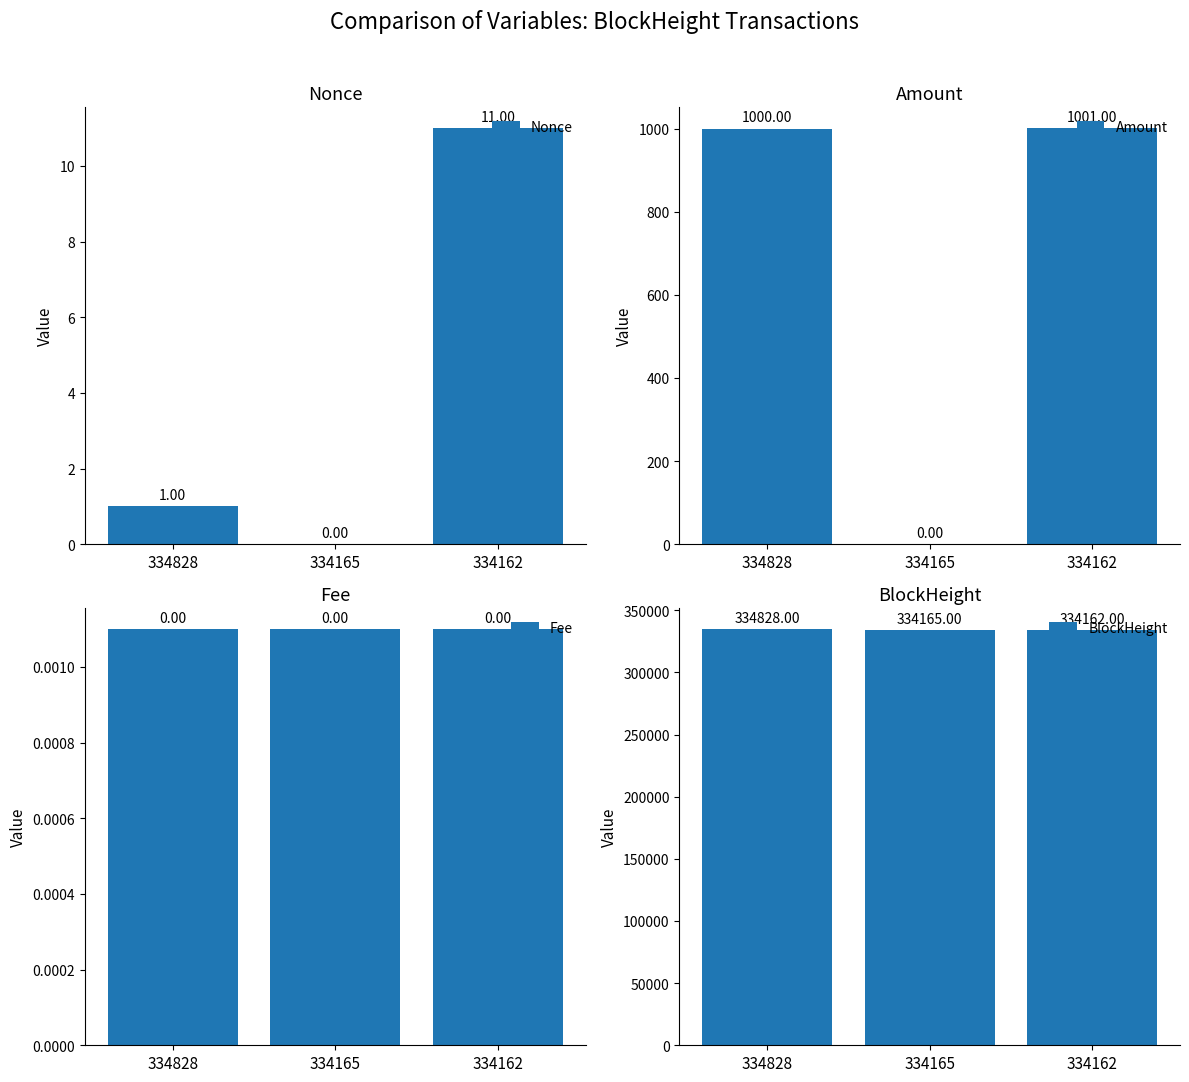

The Nonce series shows -3.4 at 334165. True or false?

False